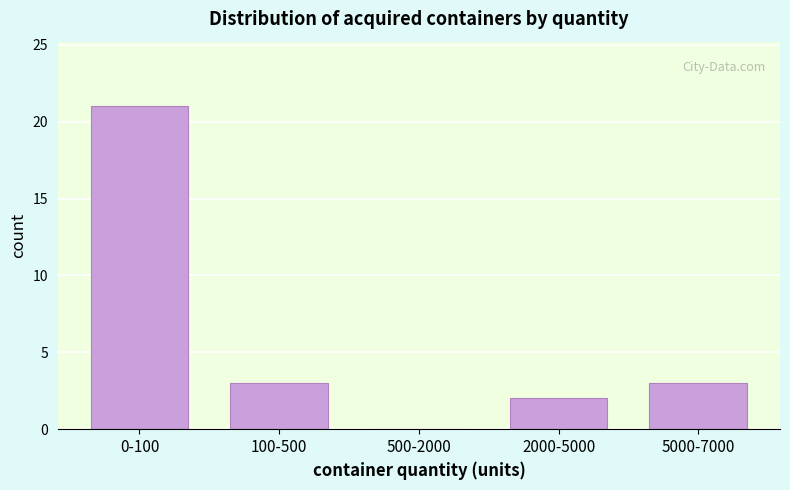

Reading left to right, list all the values displayed in this chart.

0-100=21	100-500=3	500-2000=0	2000-5000=2	5000-7000=3